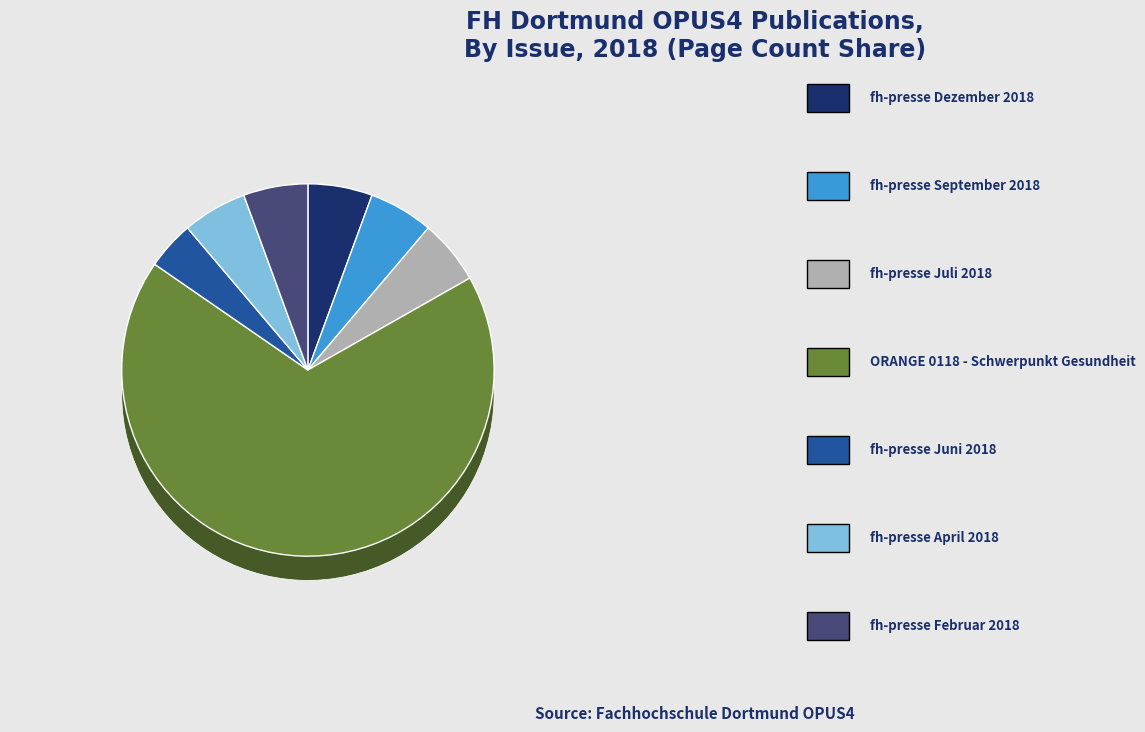

What percentage is NOT represented by fh-presse Juni 2018?

95.8%